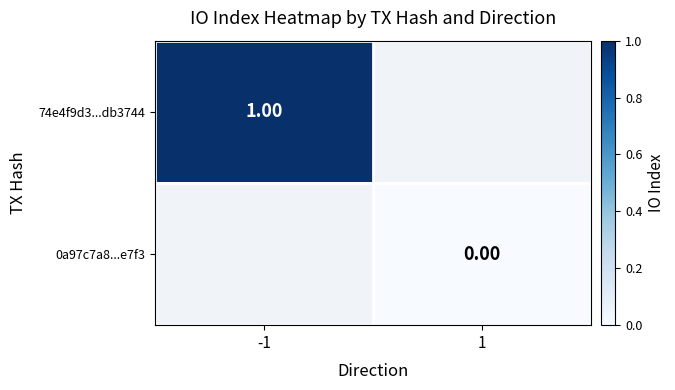

Is the value of 74e4f9d3...db3744 at -1 greater than the value of 0a97c7a8...e7f3 at 1?

Yes